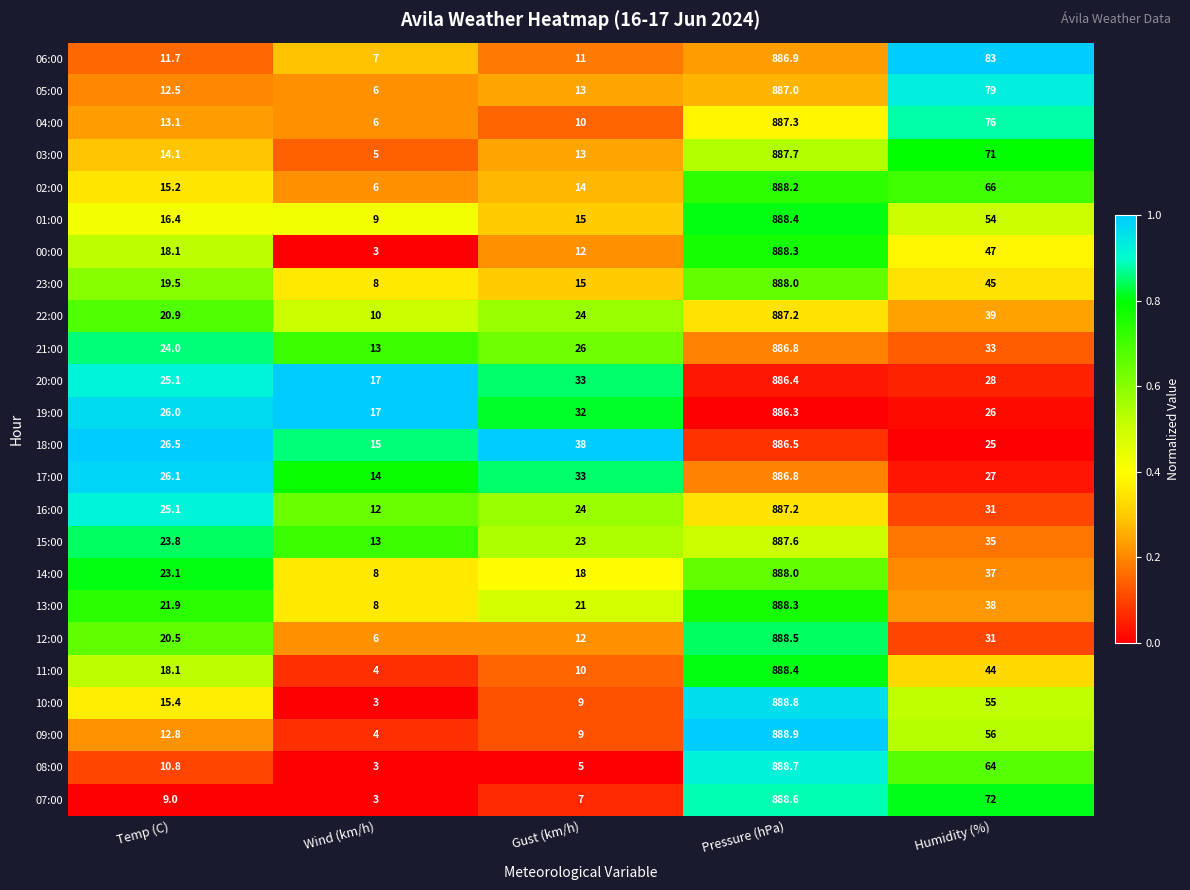

Where does the 13:00 series first go above 21?

Temp (C)